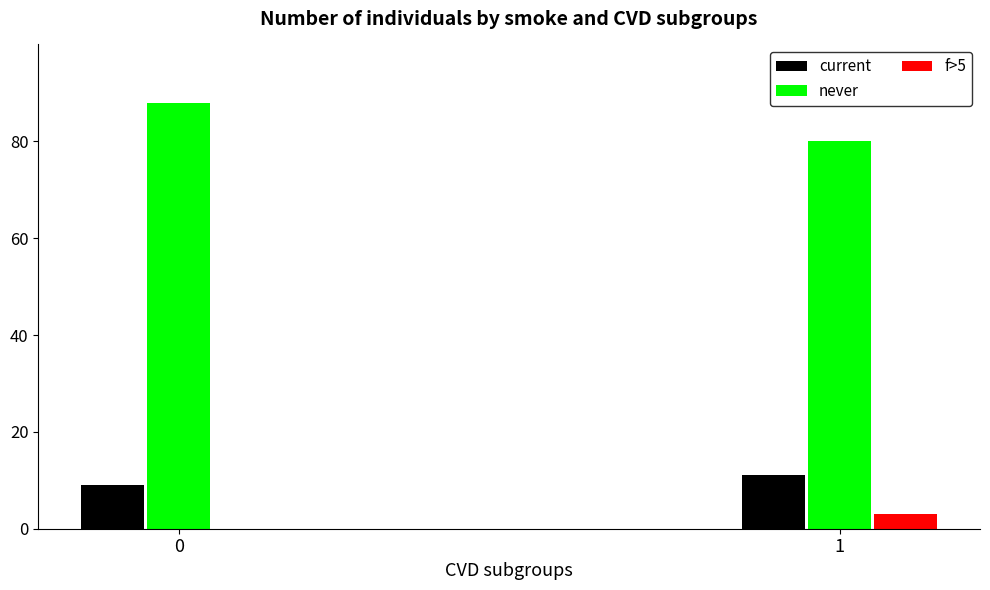

Reading left to right, extract all data points from this chart.

current: 9	11
never: 88	80
f>5: 0	3